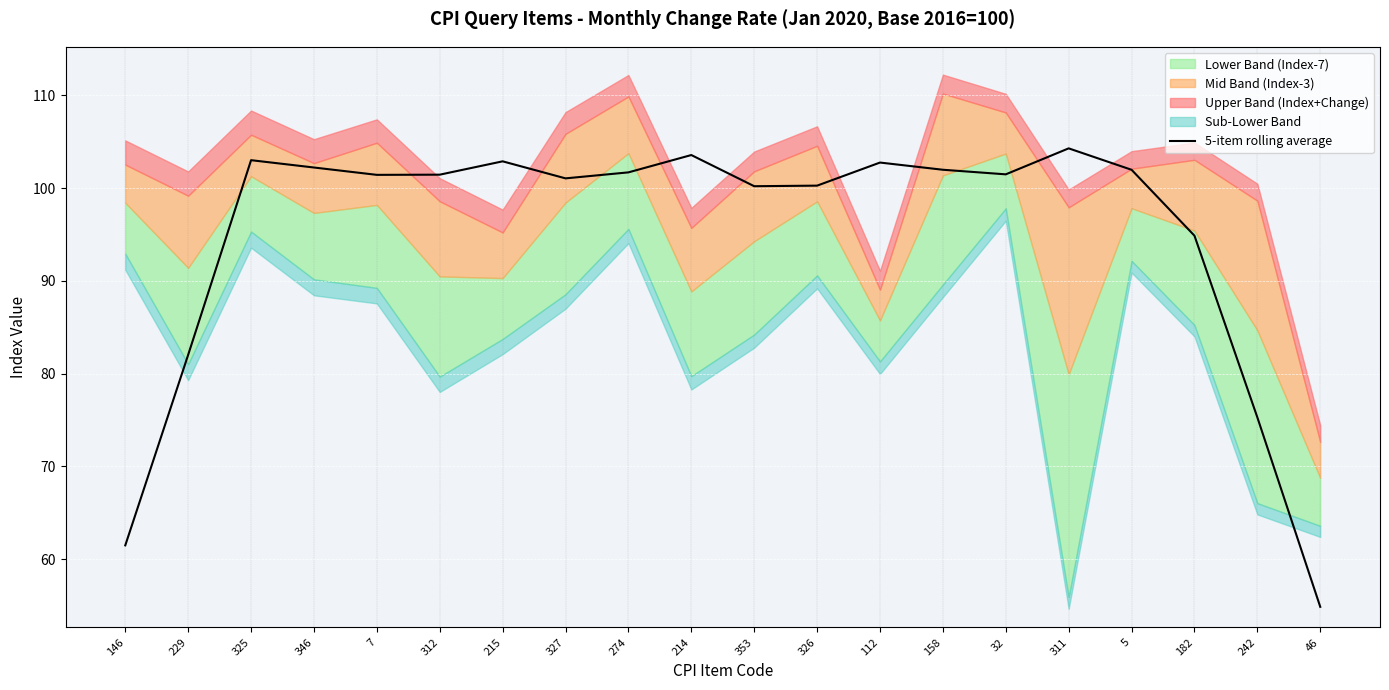

What is the change in value from 229 to 325?

+21.0